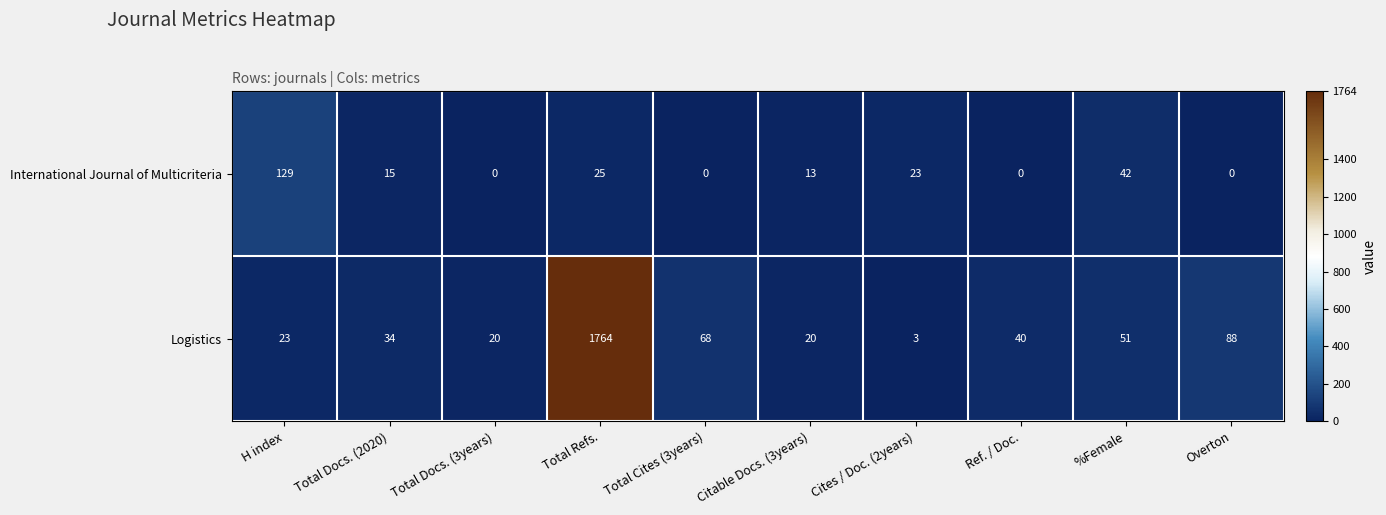

What is the spread (max minus min) of values at Total Docs. (2020)?

19